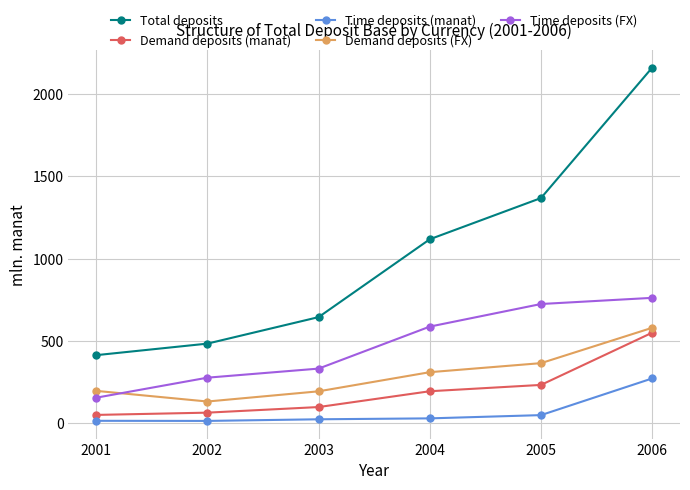

What are all the series names shown in the legend?

Total deposits, Demand deposits (manat), Time deposits (manat), Demand deposits (FX), Time deposits (FX)